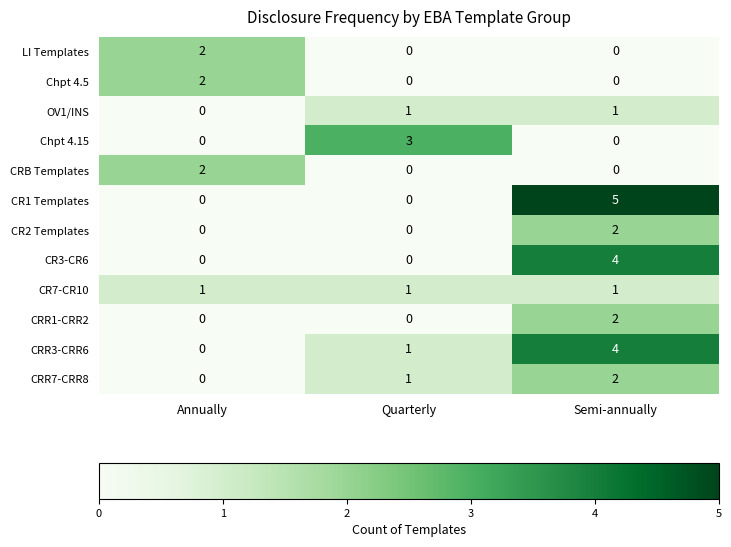

Which label corresponds to the largest value in the chart?

Semi-annually